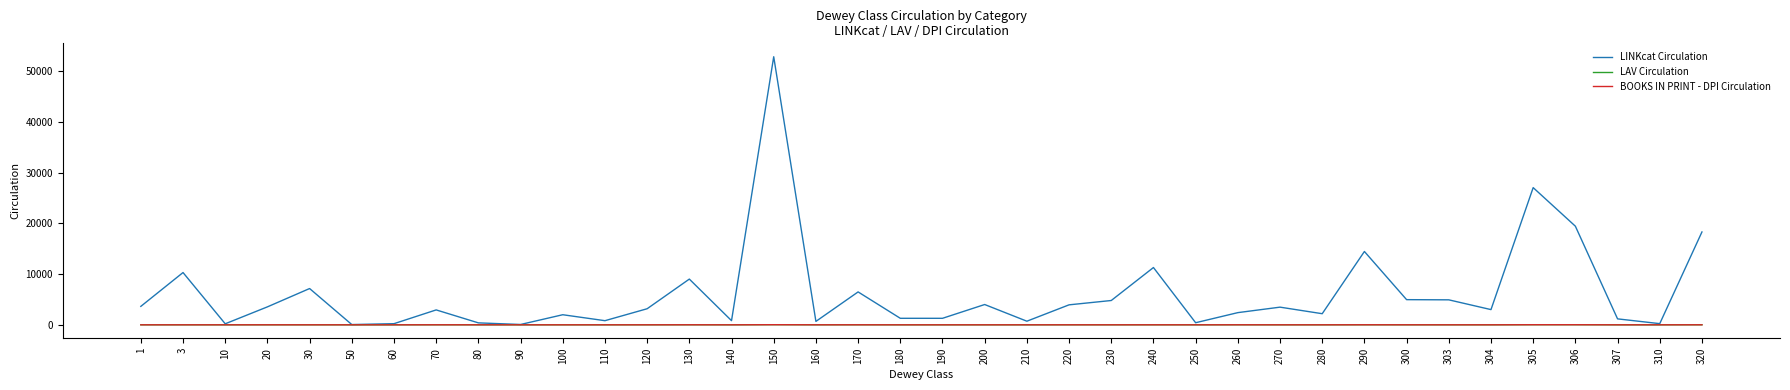

What is the maximum value for LINKcat Circulation?

52807